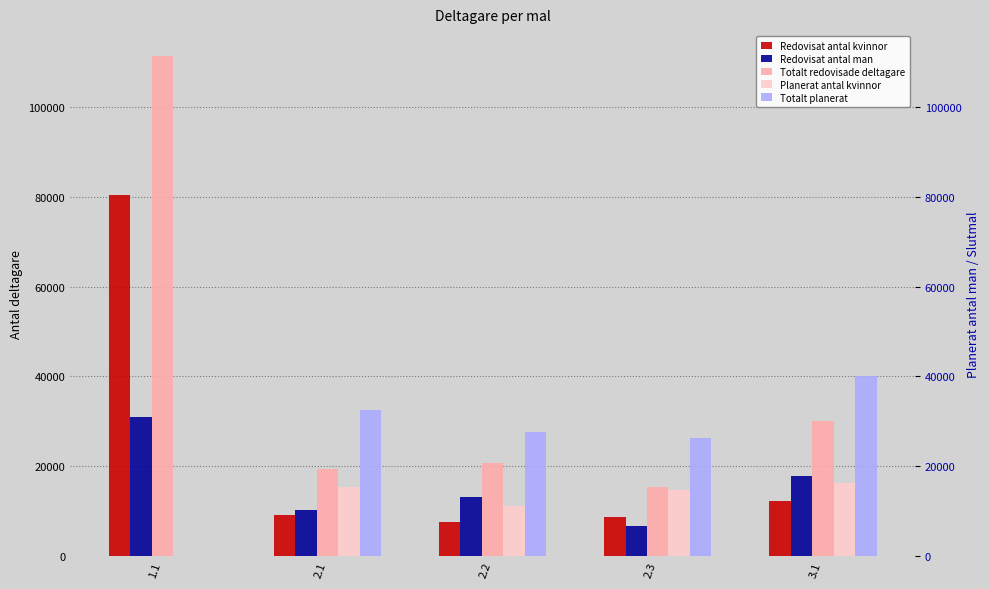

How many data points in Planerat antal kvinnor are above 14631?

2